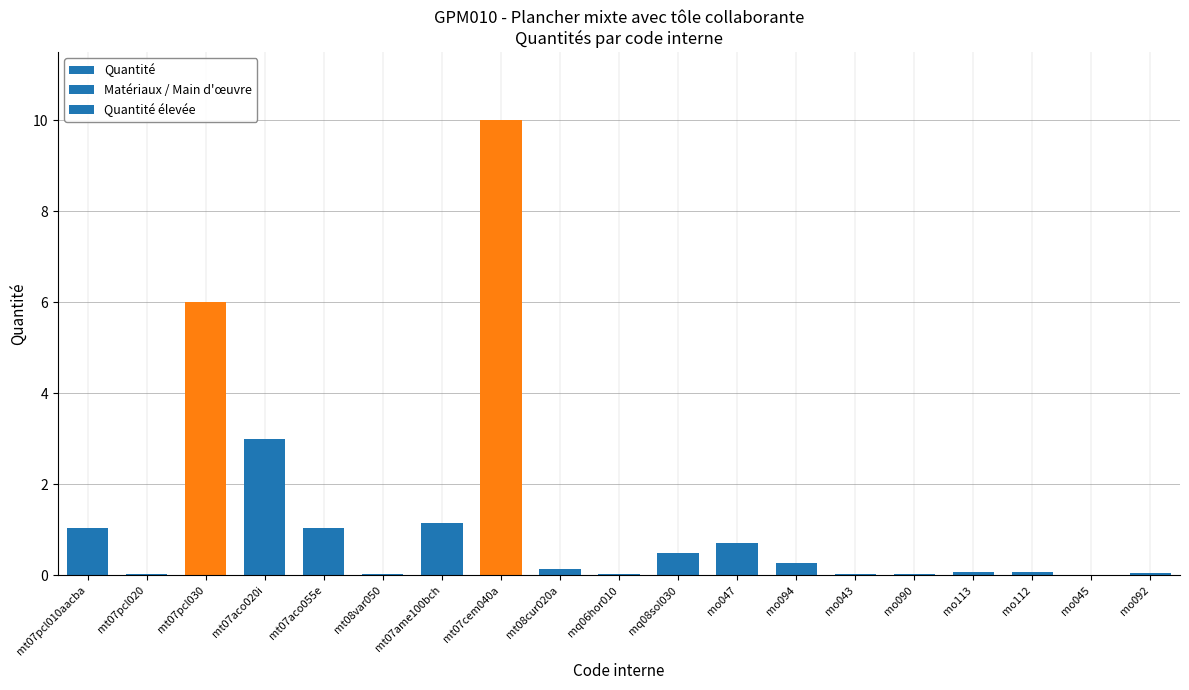

Does the chart contain stacked bars?

No